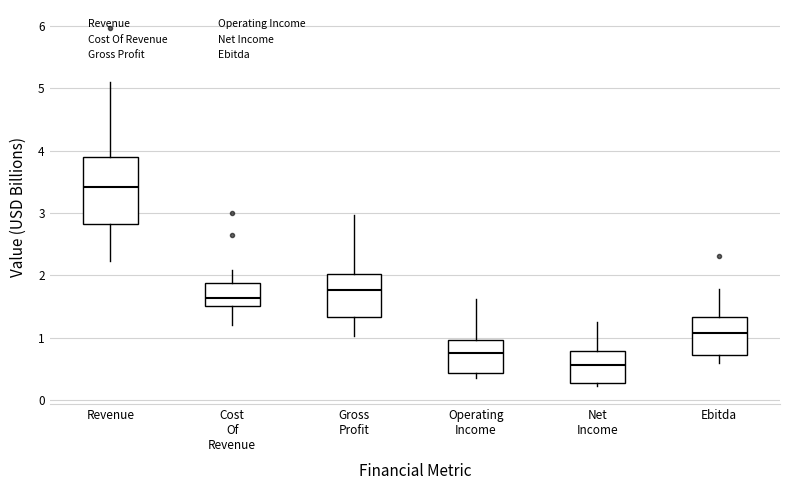

Where does the median line of the box for Net Income sit on the y-axis? The values are not printed on the chart, so give them approximately, as read against the axis.

0.6